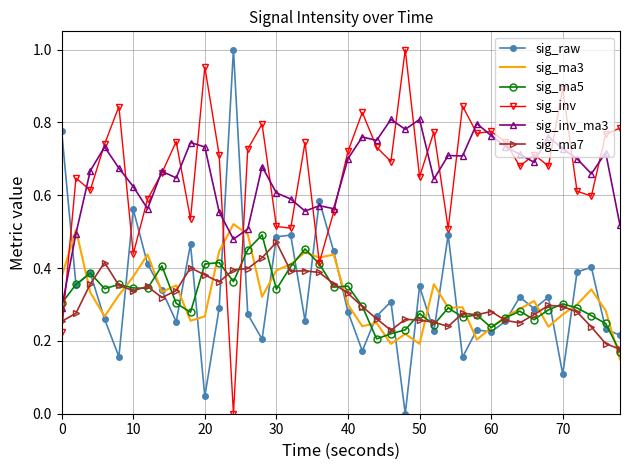

How many intersections are there between sig_inv_ma3 and sig_ma3?

3